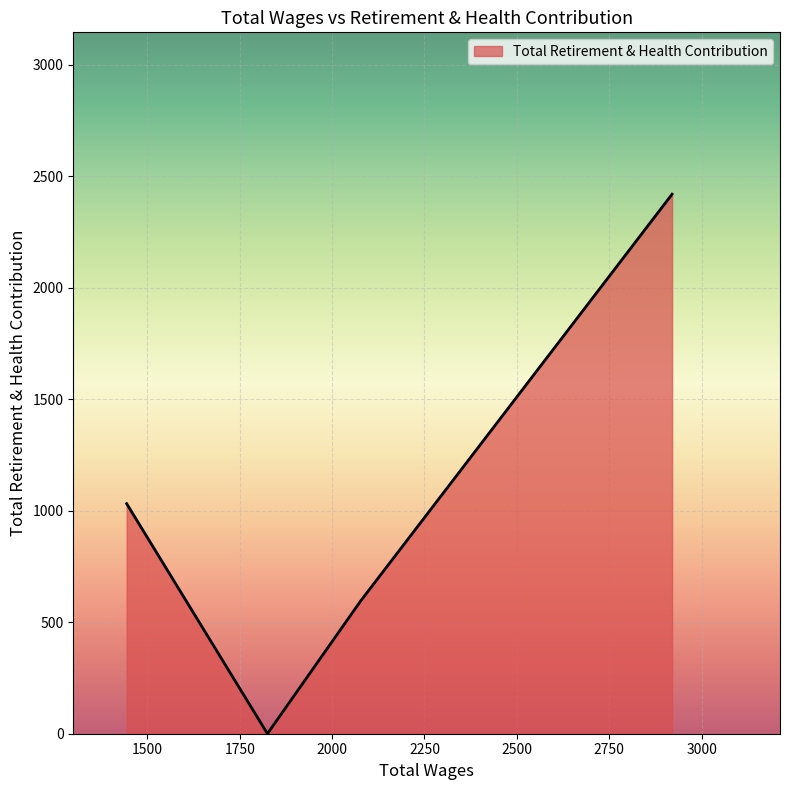

How many series are shown in this chart?

1